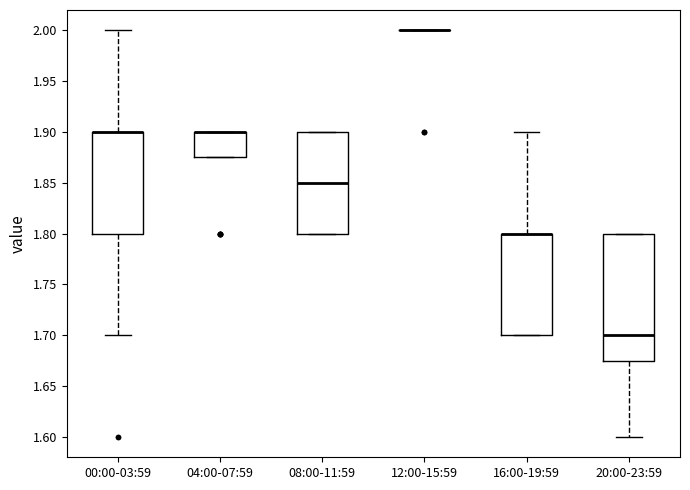

Reading left to right, read every box against the y-axis: the position of its median line, the range the box covers, and the ends of its whiskers. The values are not printed on the chart, so give them approximately, as read against the axis.

00:00-03:59: median 1.900 (drawn on the box's upper edge), box 1.800 to 1.900, whiskers 1.700 to 2.000
04:00-07:59: median 1.900 (drawn on the box's upper edge), box 1.875 to 1.900, whiskers 1.875 to 1.900
08:00-11:59: median 1.850, box 1.800 to 1.900, whiskers 1.800 to 1.900
12:00-15:59: box collapsed to a line at 2.000, whiskers 2.000 to 2.000
16:00-19:59: median 1.800 (drawn on the box's upper edge), box 1.700 to 1.800, whiskers 1.700 to 1.900
20:00-23:59: median 1.700, box 1.675 to 1.800, whiskers 1.600 to 1.800